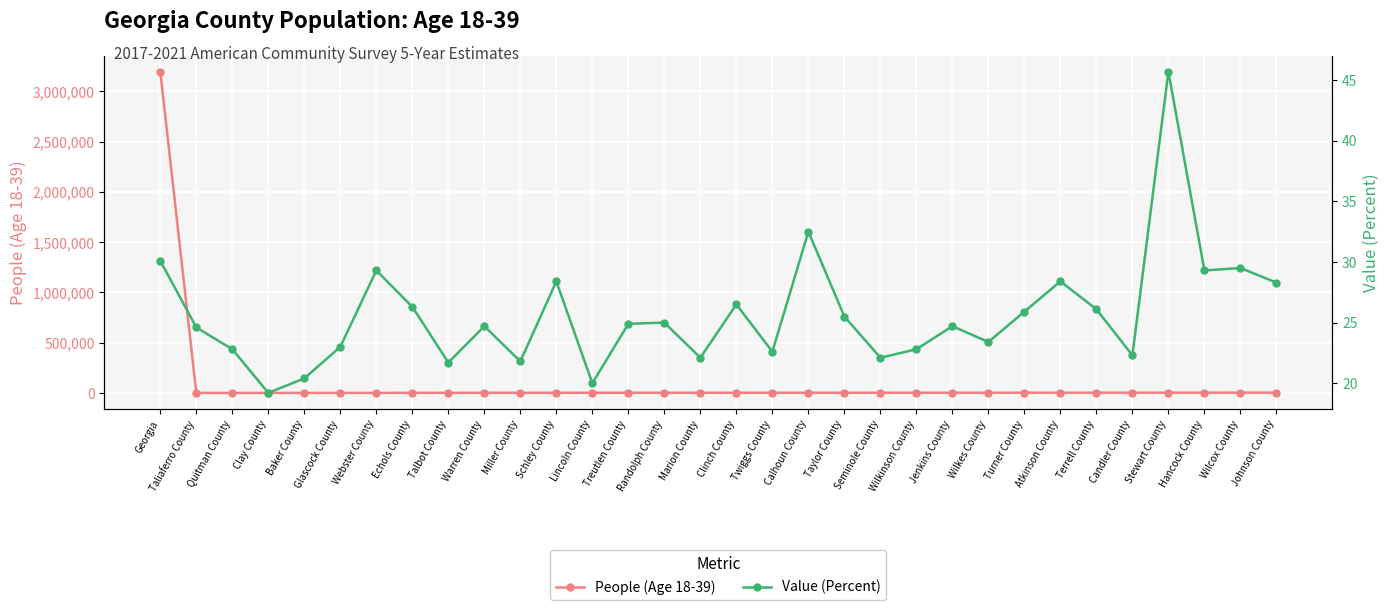

What is the sum of the People (Age 18-39) values at Wilcox County and Echols County?

3584